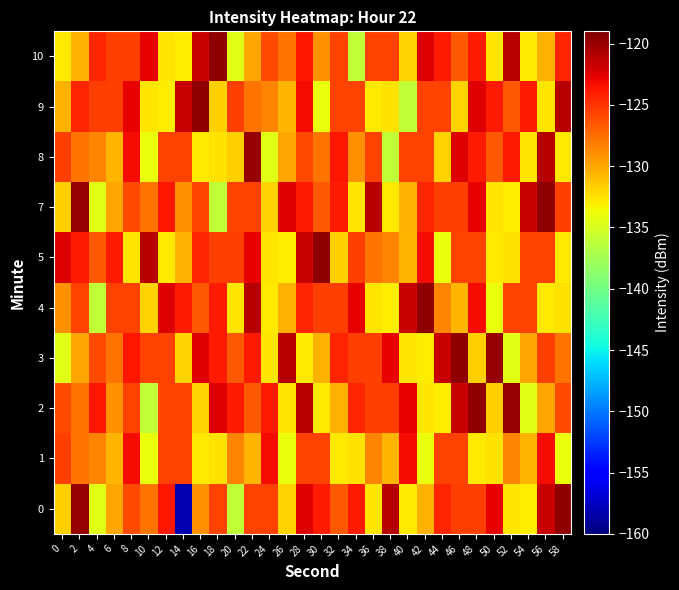

Between 0 and 42, which is larger?

42